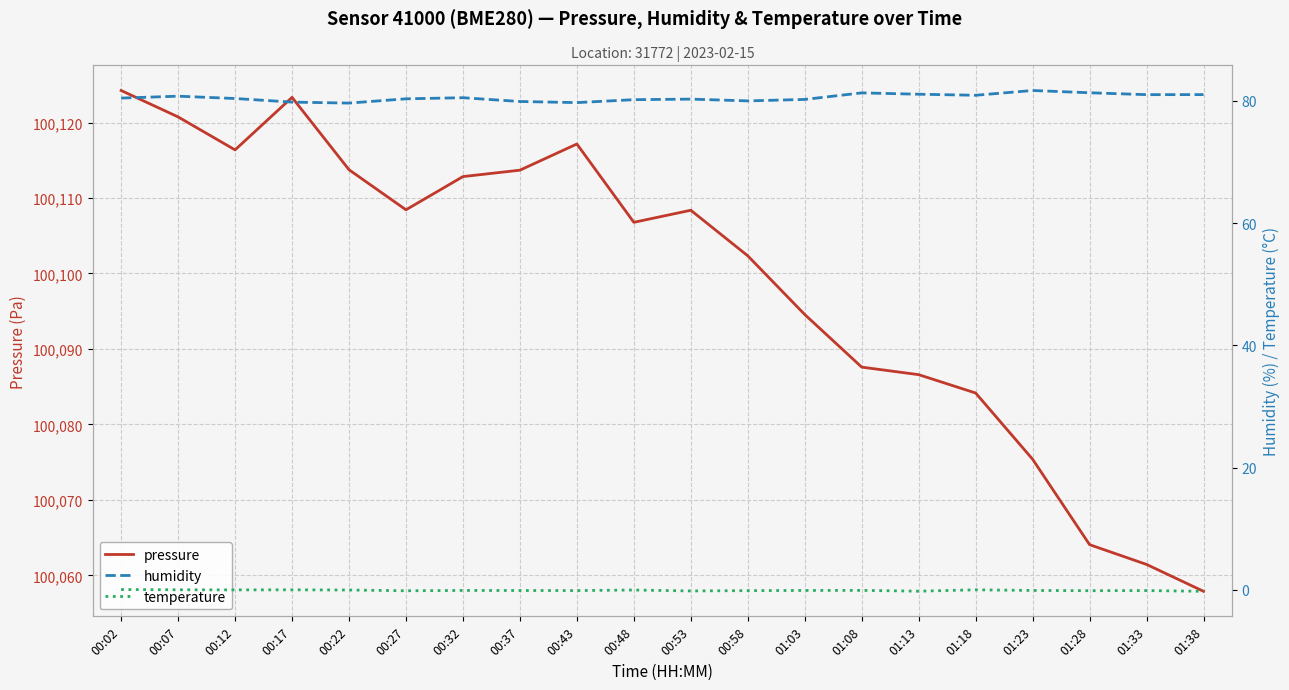

The temperature series shows -0.1 at 00:37. True or false?

True